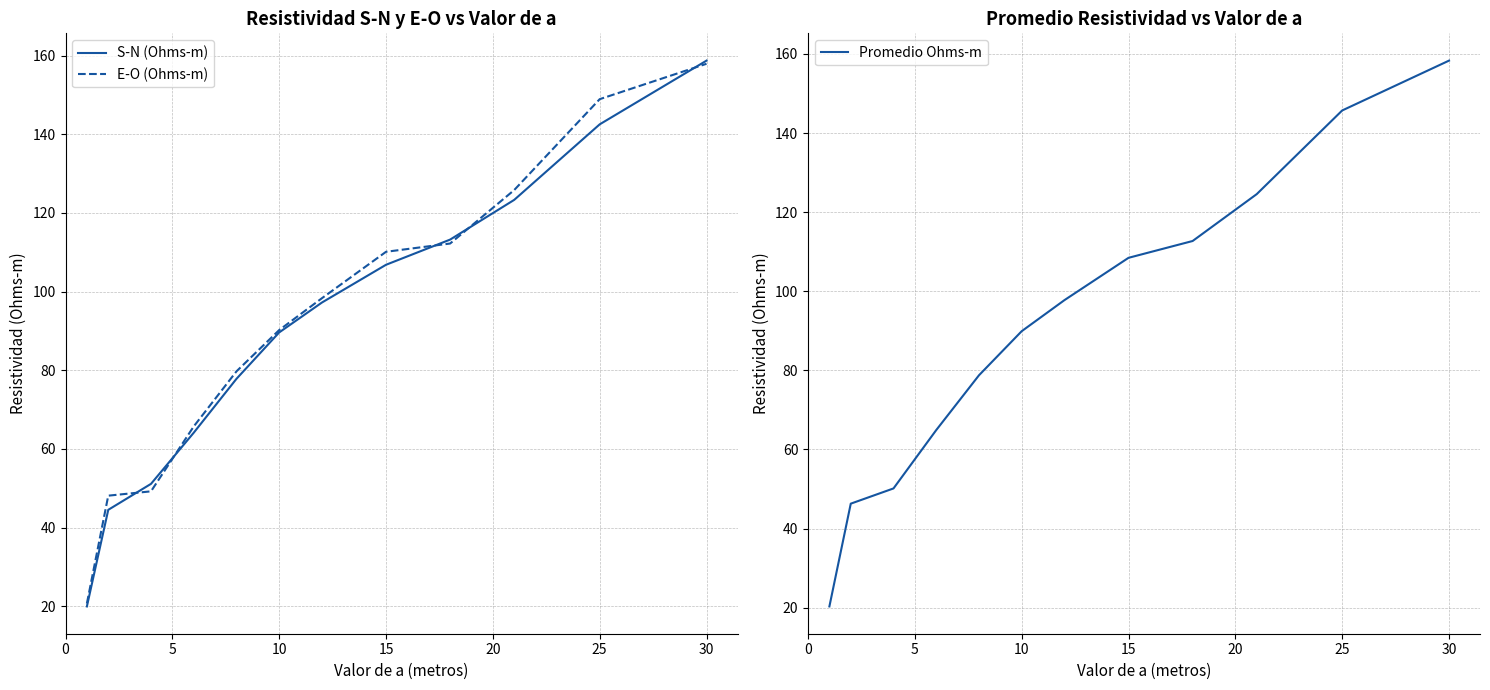

What is the maximum value for E-O (Ohms-m)?

157.9